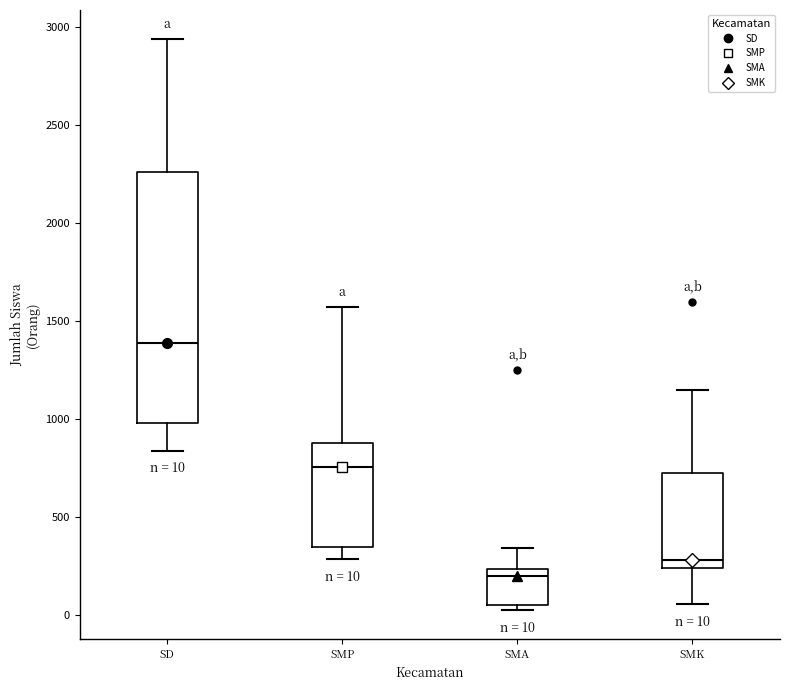

Which box has the lowest median line?

SMA